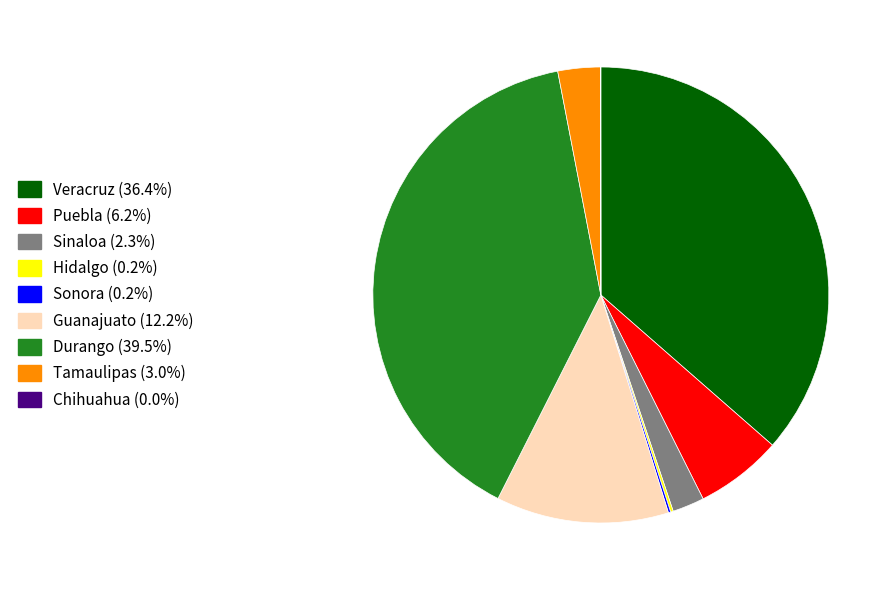

Does Veracruz account for over 50% of the chart?

No